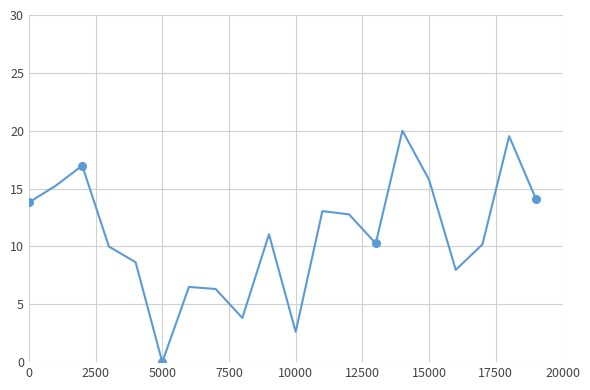

What is the greatest value displayed?

20.0